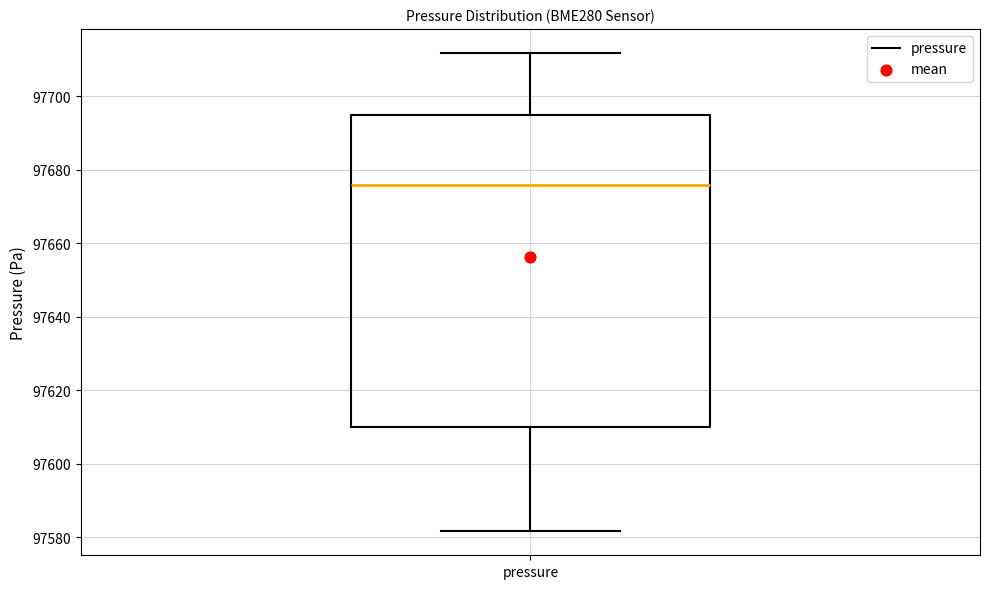

Transcribe this box plot: give where the median line is, the range the box spans, and where the two whiskers end, as read against the y-axis. The values are not printed on the chart, so give them approximately, as read against the axis.

median 97676, box 97610 to 97694, whiskers 97582 to 97712